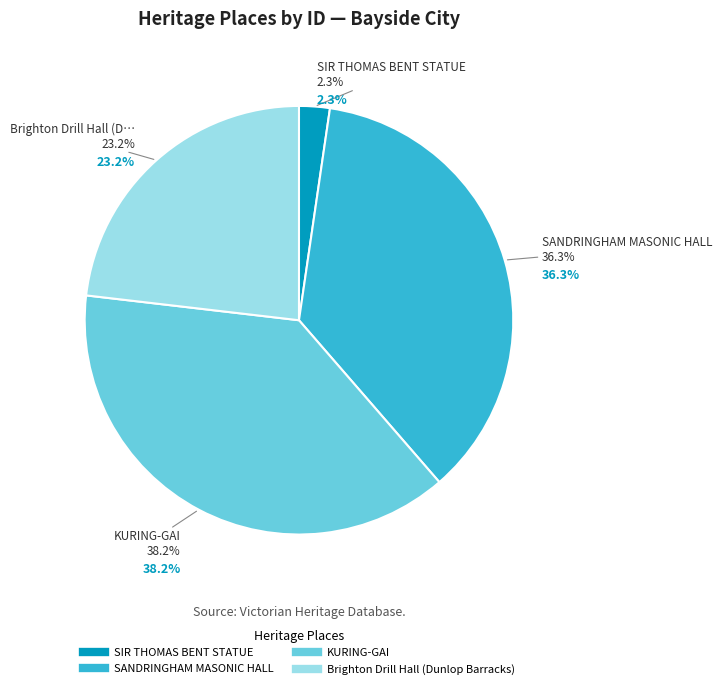

True or false: KURING-GAI accounts for 49% of the total.

False